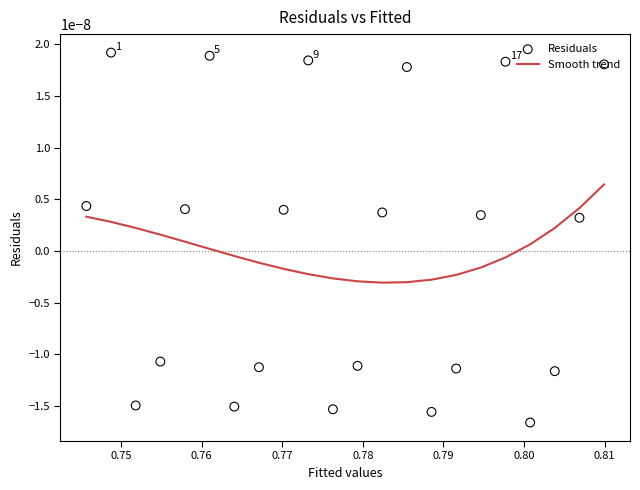

How many lines are shown in the chart?

1